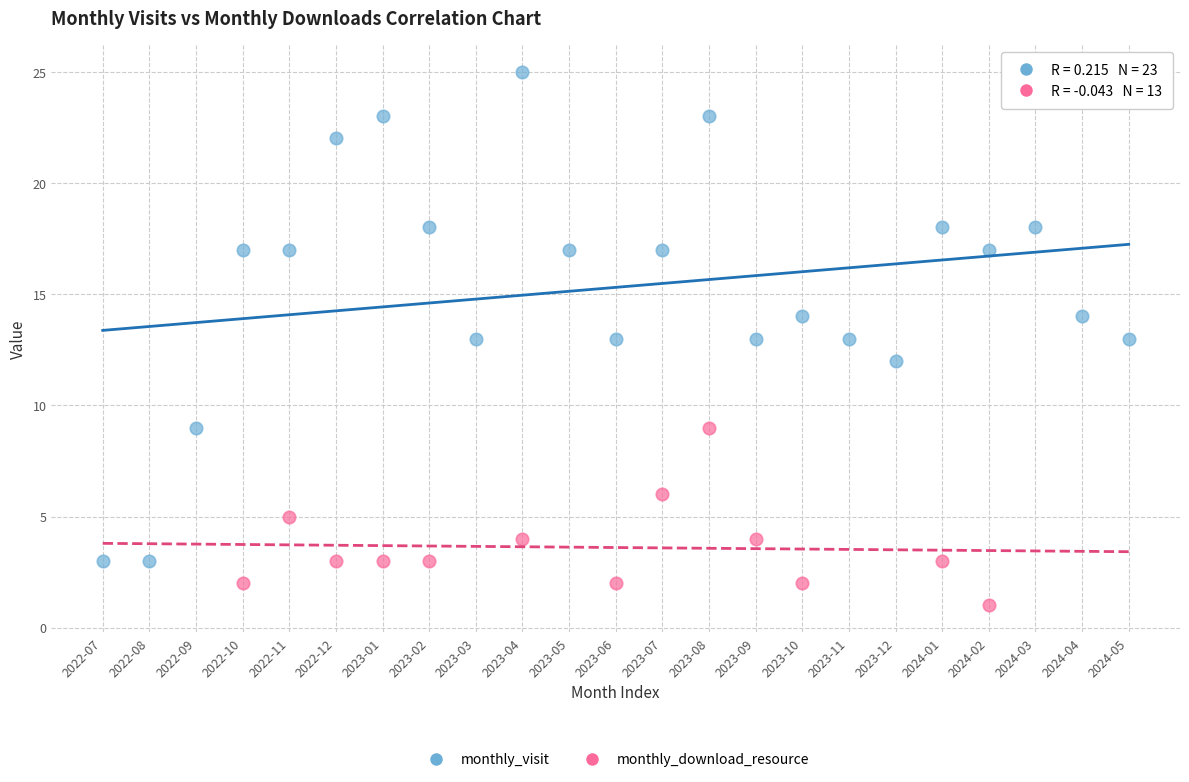

Which series contains the lowest Y value?

monthly_download_resource